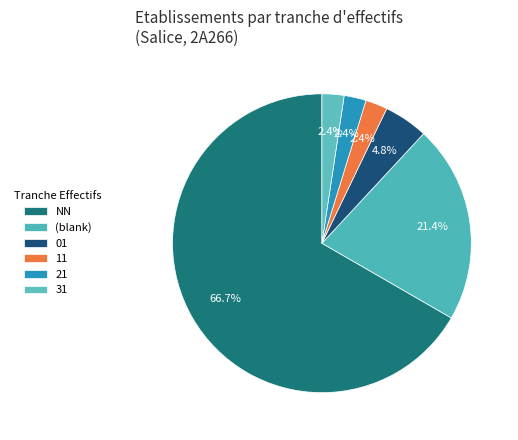

How many segments does this pie chart have?

6